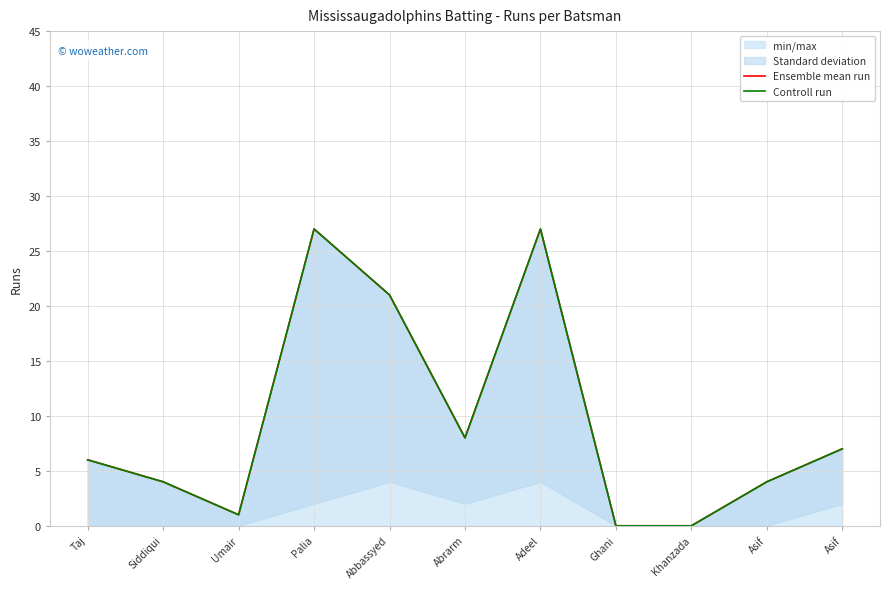

How many lines are shown in the chart?

2